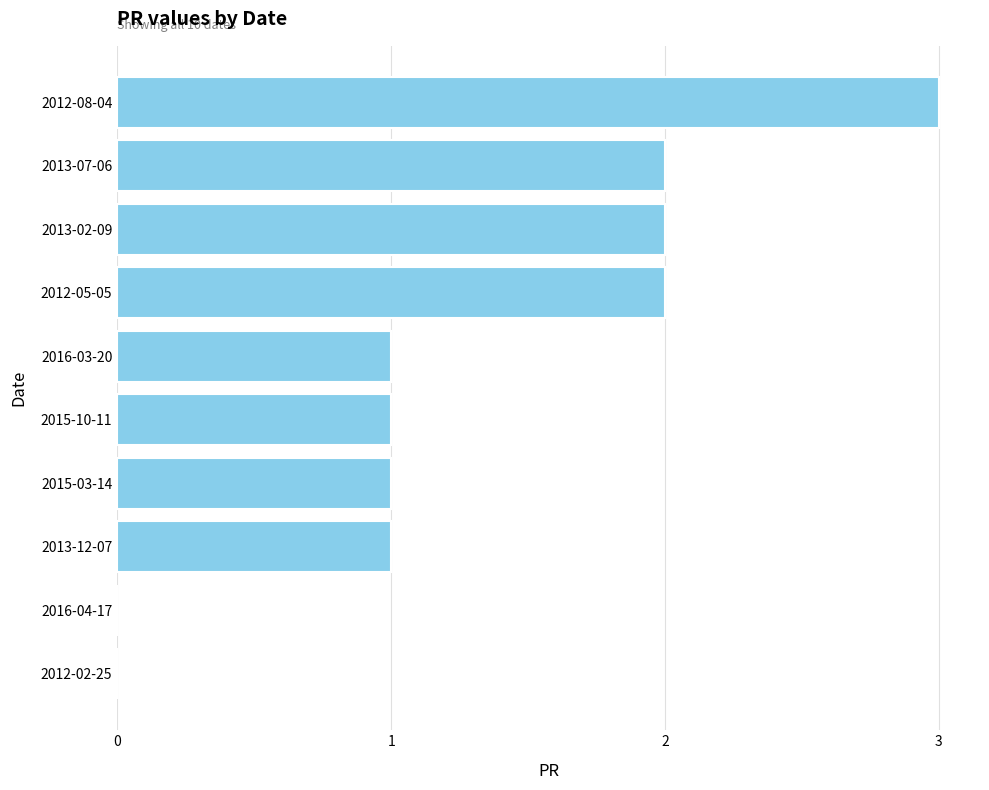

Count the number of data series in this chart.

1